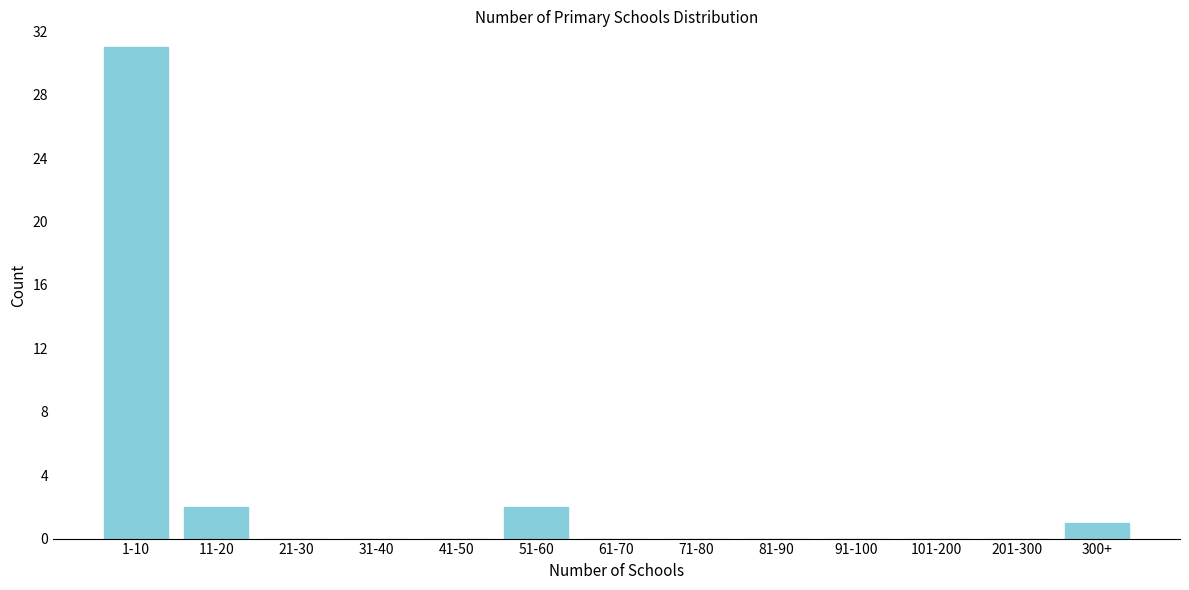

Reading left to right, extract all data points from this chart.

1-10=31	11-20=2	21-30=0	31-40=0	41-50=0	51-60=2	61-70=0	71-80=0	81-90=0	91-100=0	101-200=0	201-300=0	300+=1